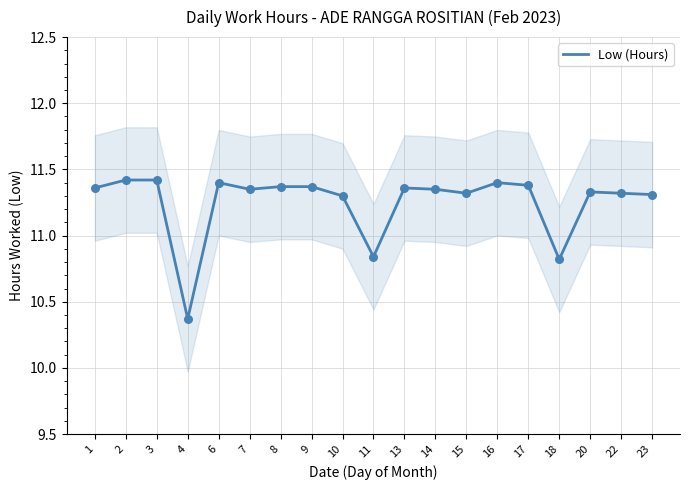

Approximately how many times larger is the value at 18 compared to 15?

1.0